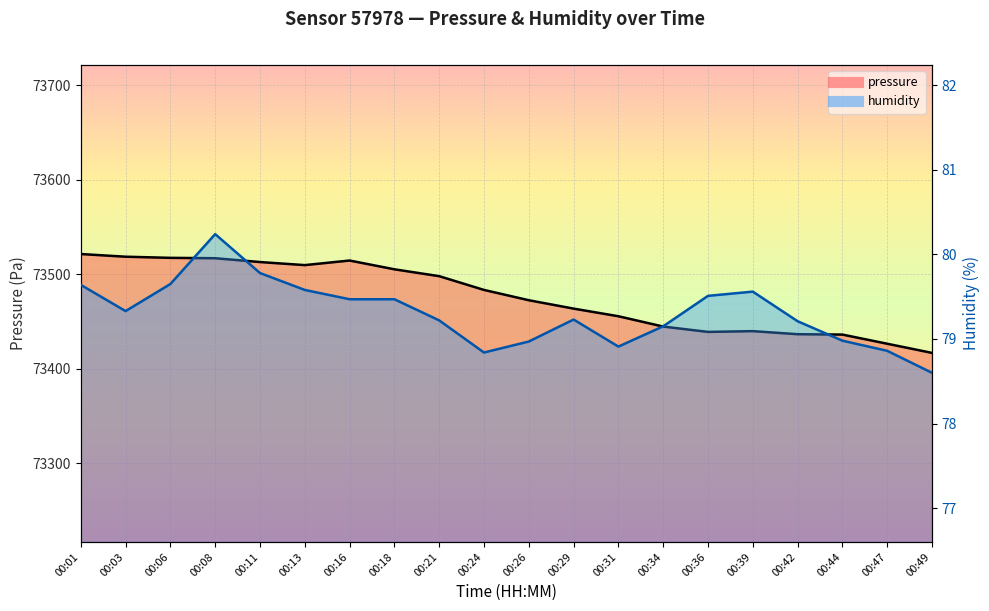

How many data points in humidity are above 79?

14